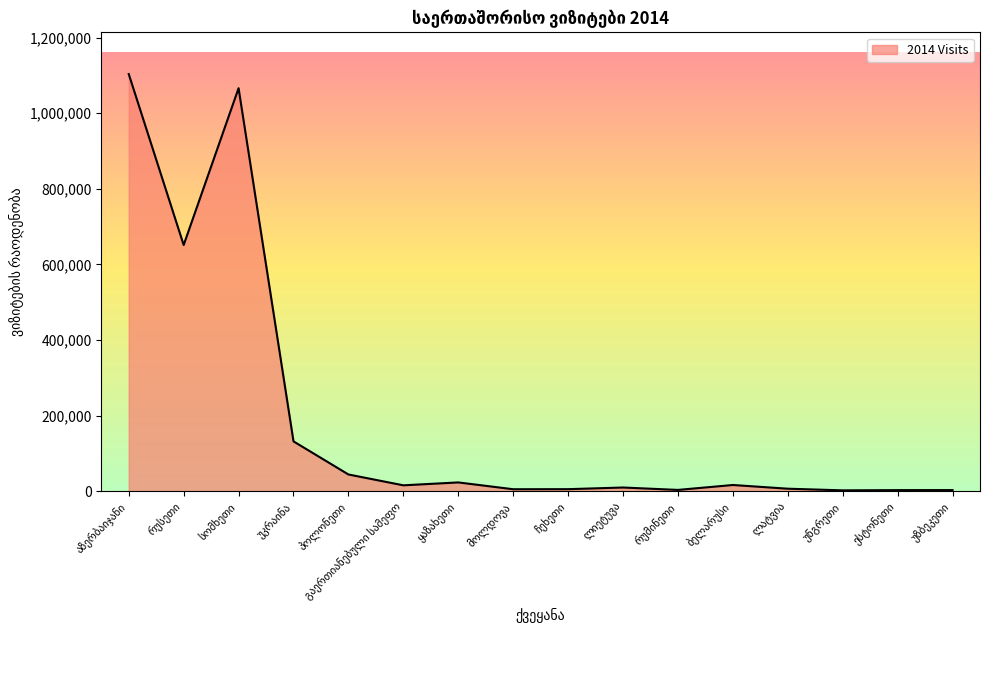

What is the greatest value displayed?

1103408